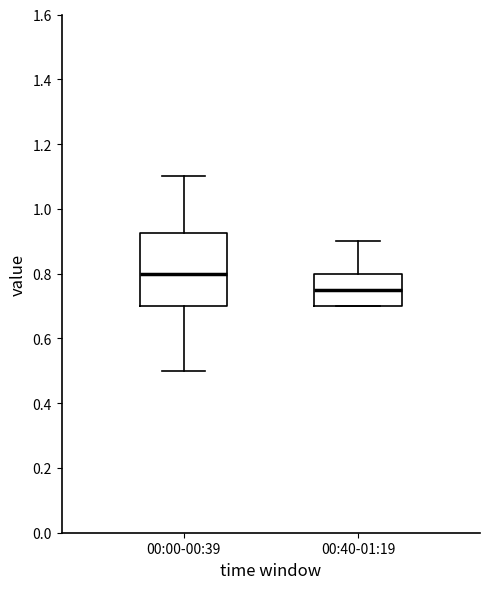

Which box has the lowest median line?

00:40-01:19